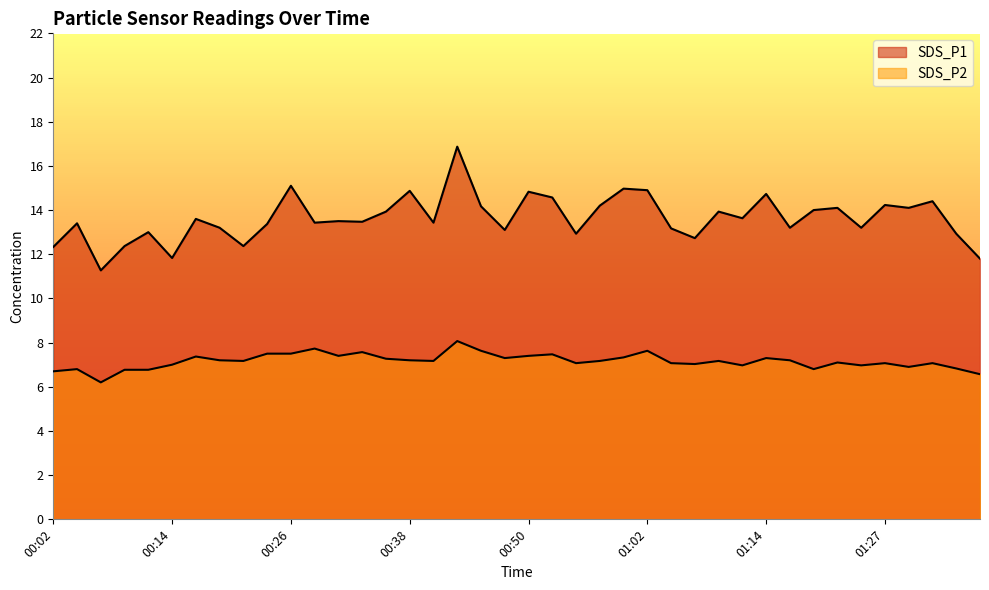

At how many categories does at least one series exceed 12?

37